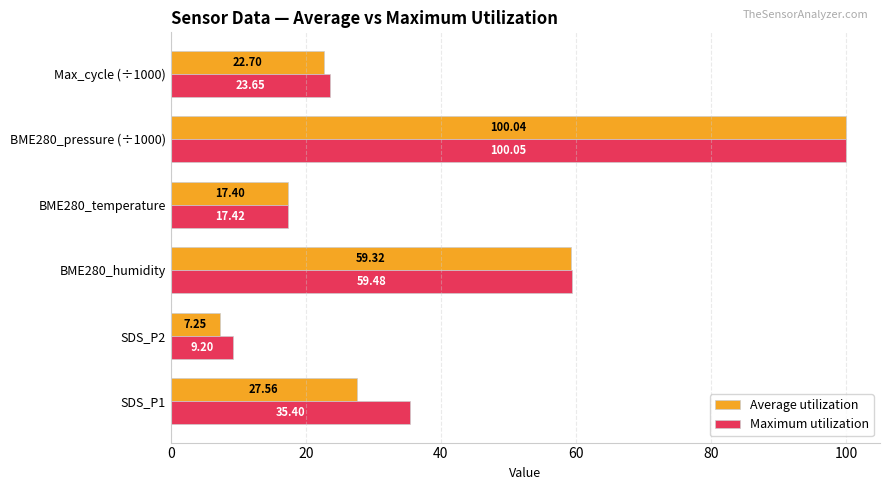

Which series has the largest total across all categories?

Maximum utilization